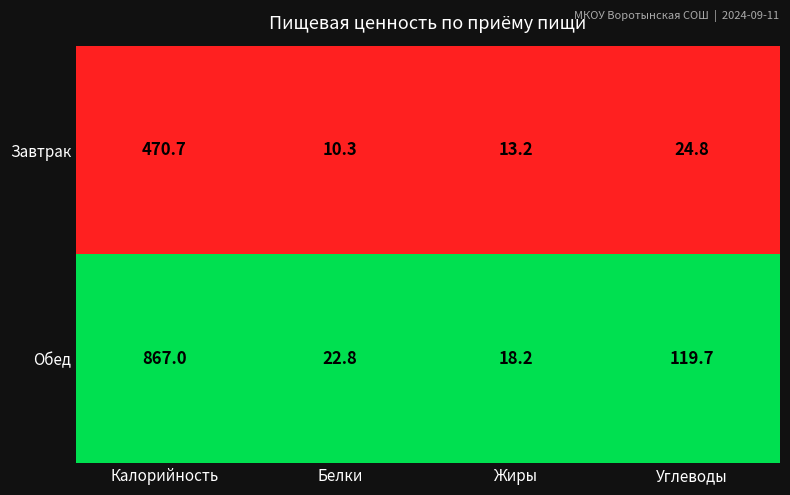

Between Калорийность and Жиры, which series saw the biggest shift?

Обед